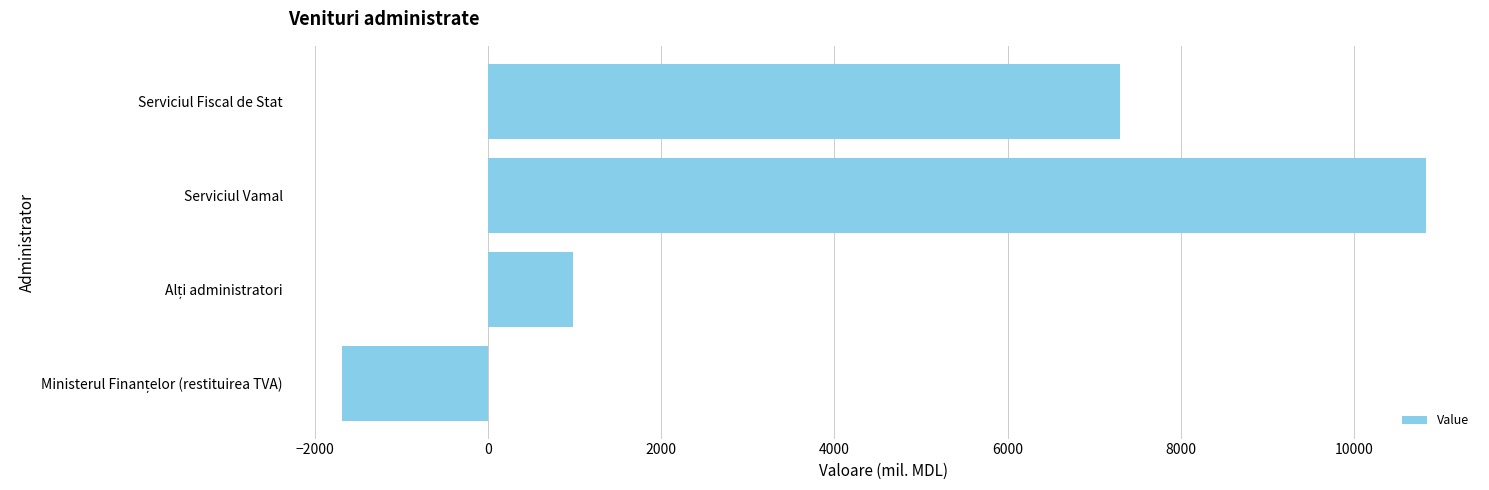

What is the difference between the second highest and minimum values?

8983.9